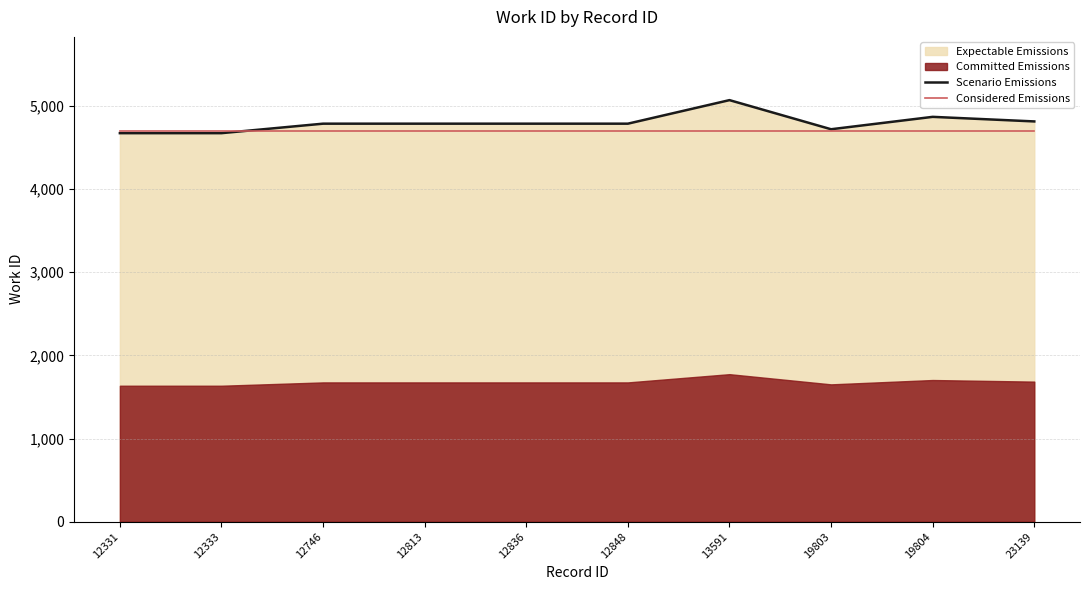

Is it true that Scenario Emissions equals 4867 at 19804?

True